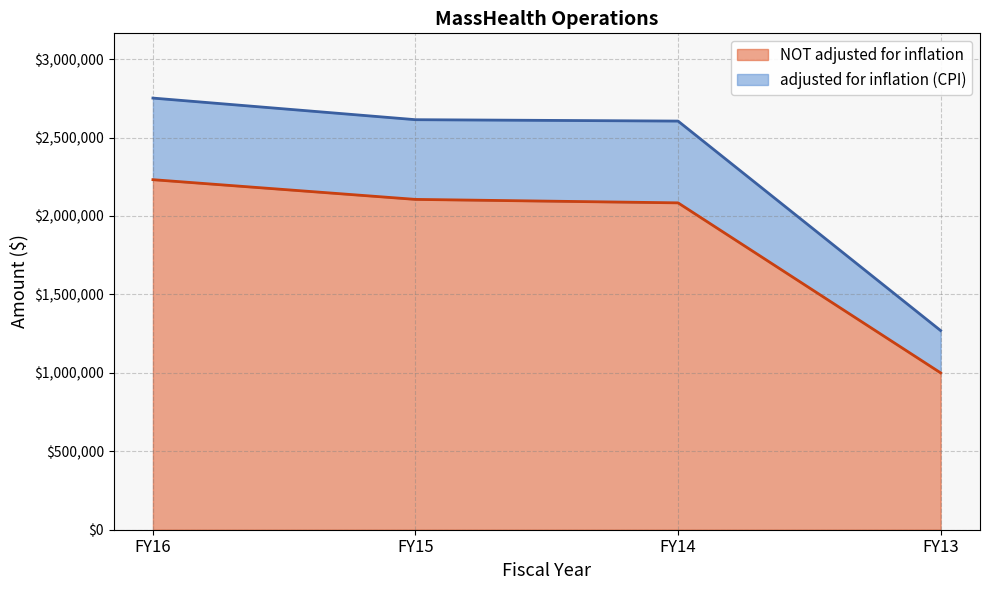

What is the difference between the maximum and minimum values in the NOT adjusted for inflation series?

1231497